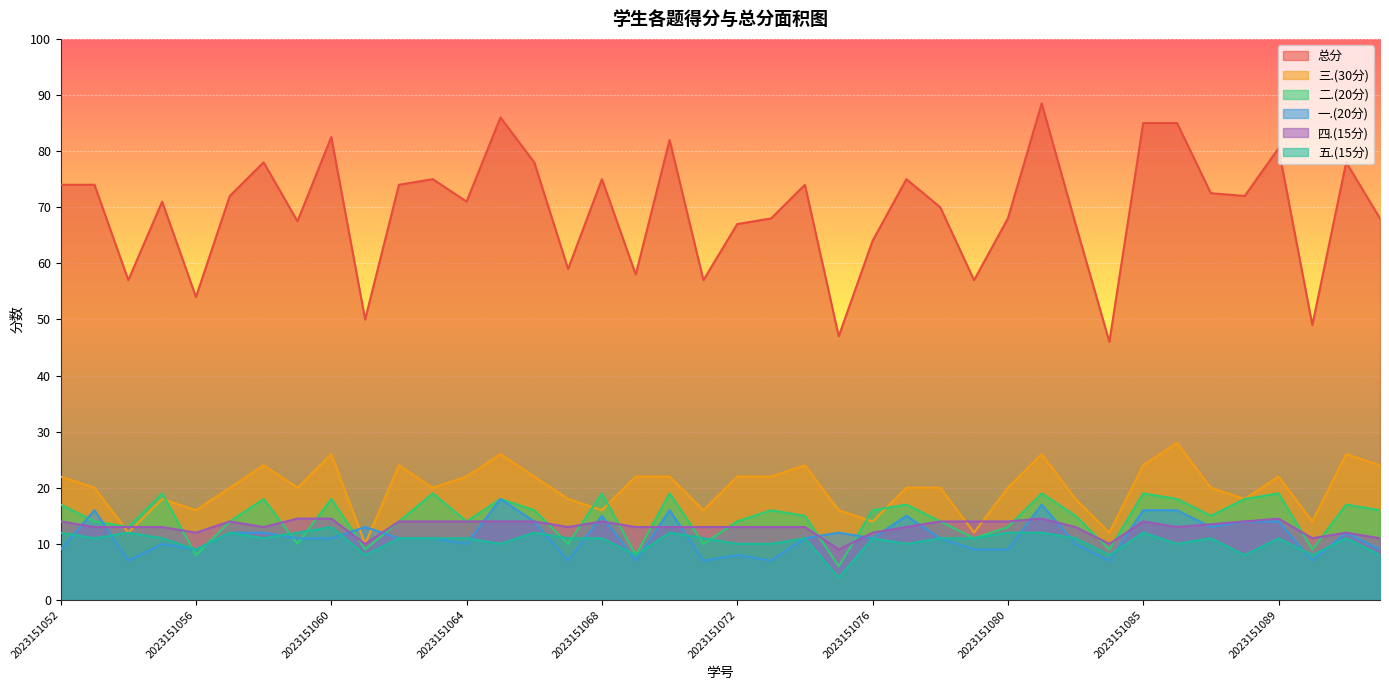

What is the value of the 三.(30分) point at the 16th from the left?

18.0